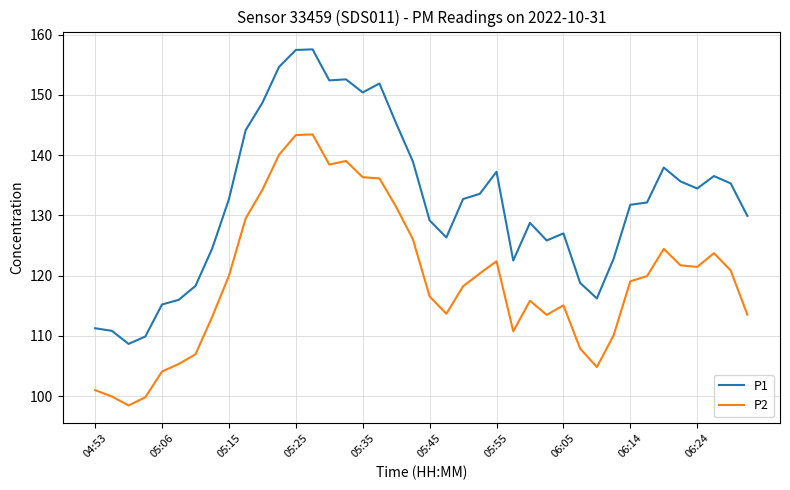

What is the minimum value for P1?

108.7